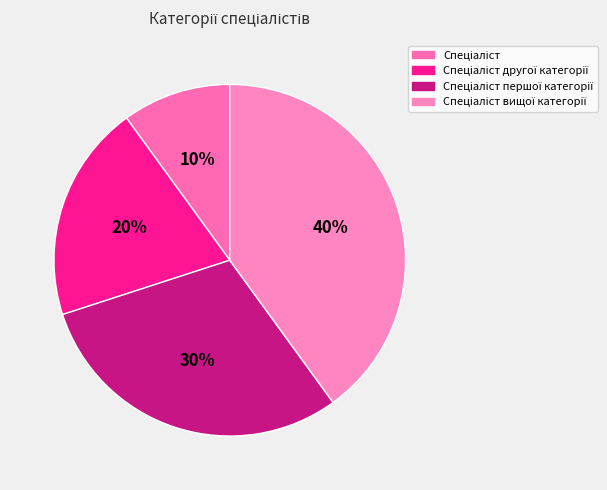

How many segments does this pie chart have?

4